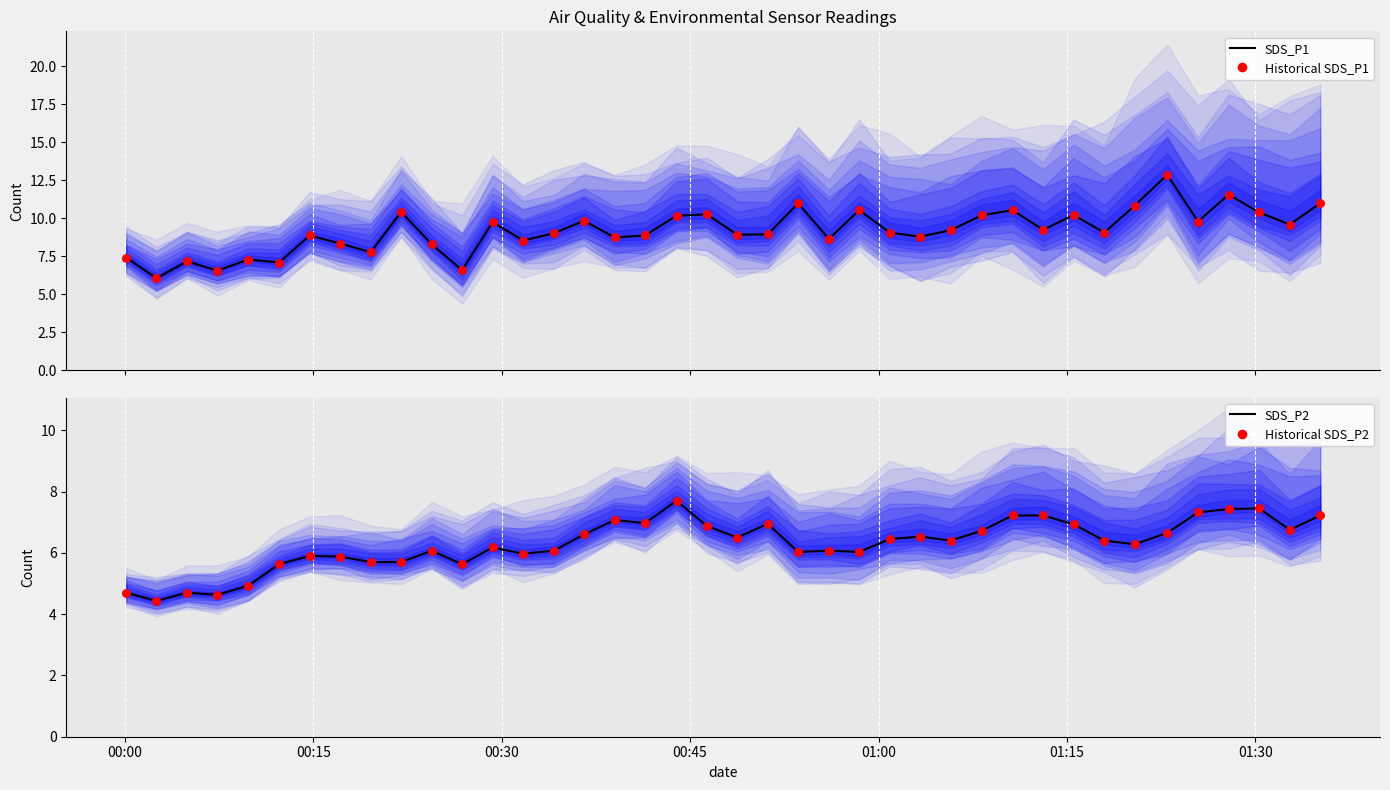

What are all the series names shown in the legend?

SDS_P1, Historical SDS_P1, SDS_P2, Historical SDS_P2